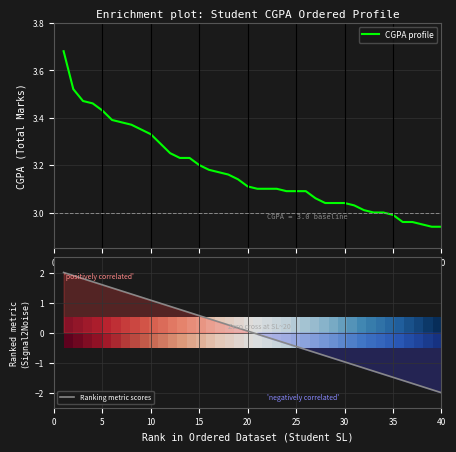

True or false: Ranking metric scores has a value of 0.1 at 20.

True